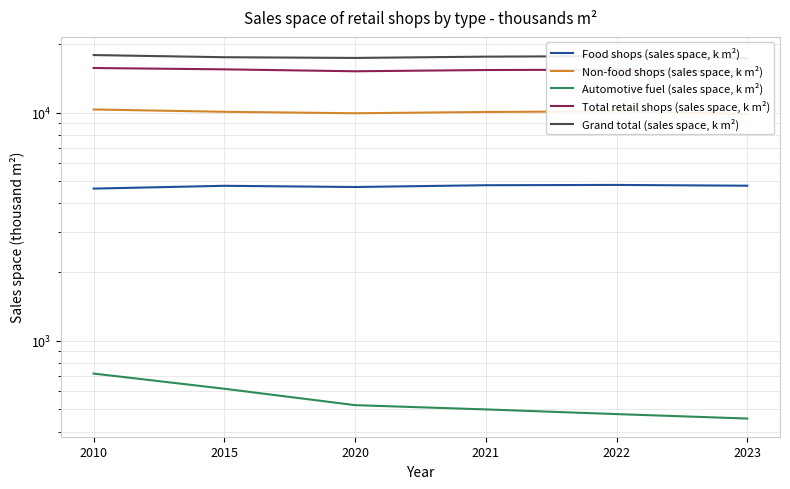

True or false: Grand total (sales space, k m²) has a value of 8771 at 2015.

False